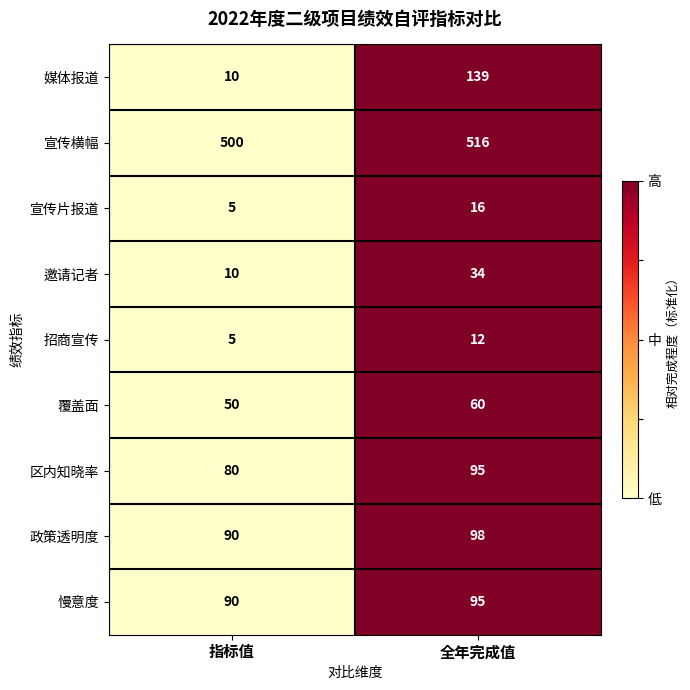

Which series has the largest range (max minus min)?

媒体报道